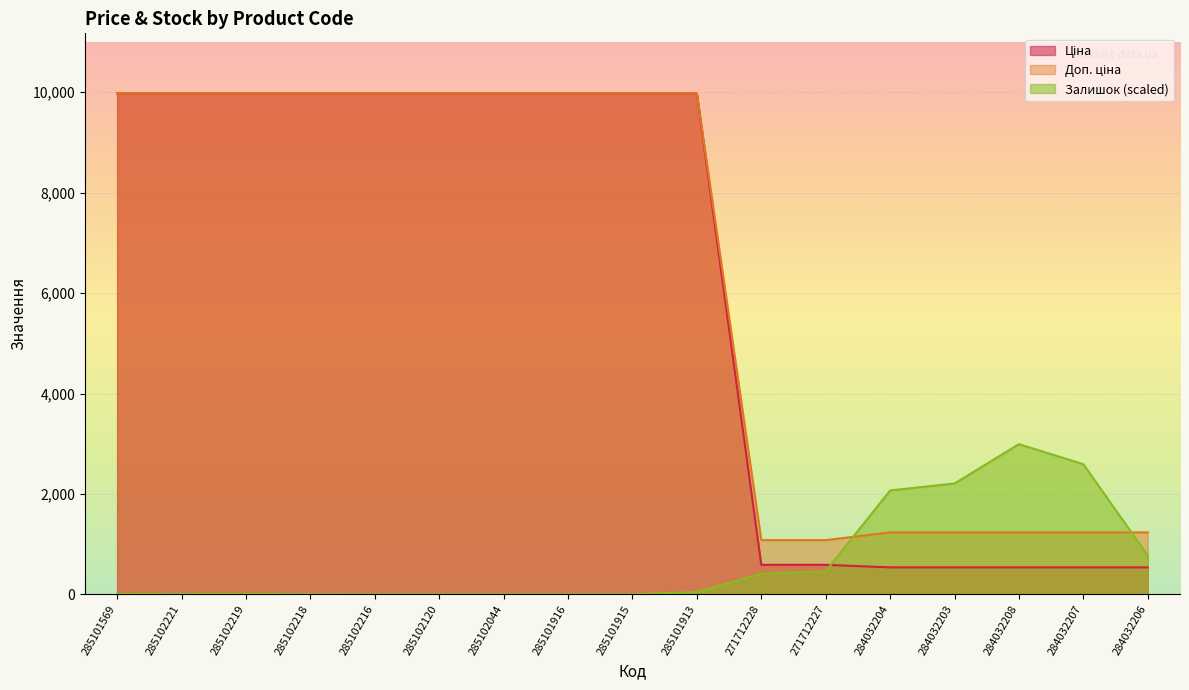

Reading left to right, transcribe all the data shown in this chart.

Ціна: 9975.0	9975.0	9975.0	9975.0	9975.0	9975.0	9975.0	9975.0	9975.0	9975.0	589.9	589.9	539.0	539.0	539.0	539.0	539.0
Доп. ціна: 9975.0	9975.0	9975.0	9975.0	9975.0	9975.0	9975.0	9975.0	9975.0	9975.0	1081.7	1081.7	1235.4	1235.4	1235.4	1235.4	1235.4
Залишок: 8.7	6.2	11.1	3.7	0.0	0.0	1.2	0.0	0.0	48.2	411.9	461.4	2070.9	2209.4	2992.5	2592.9	771.9